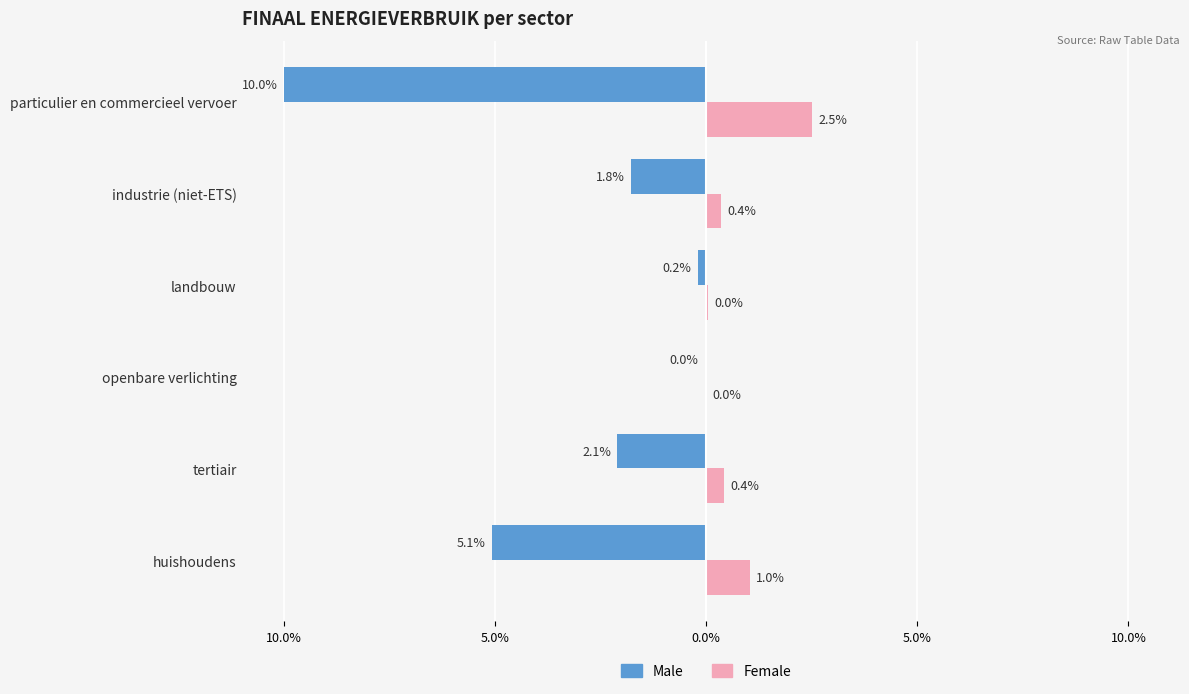

What are all the series names shown in the legend?

Male, Female